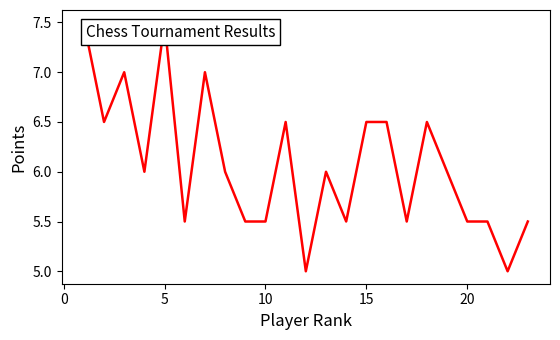

What is the difference between the maximum and minimum values?

2.5